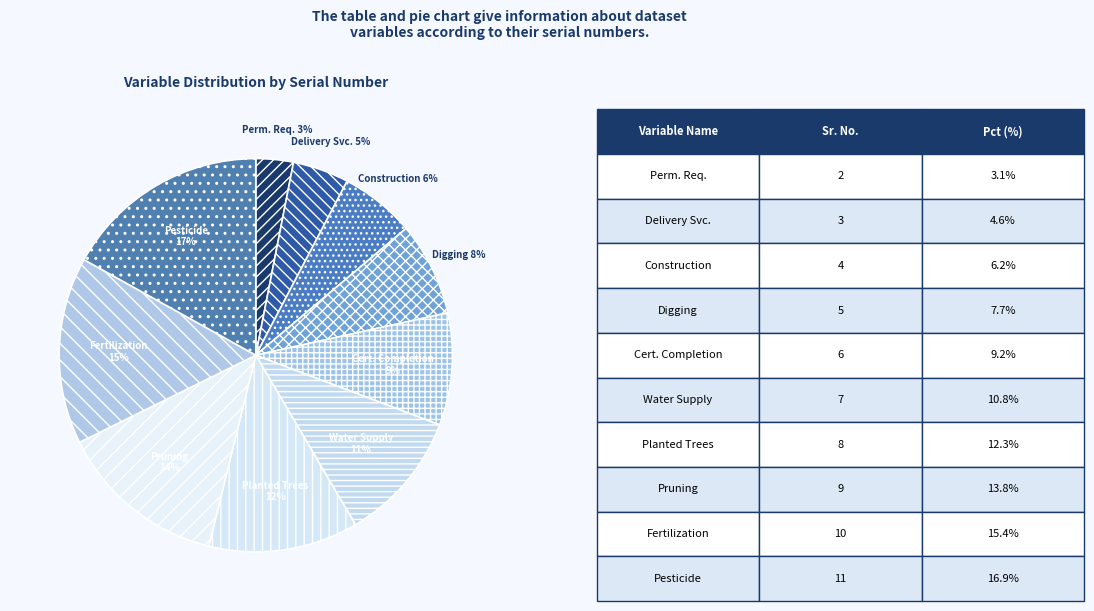

How many segments does this pie chart have?

10